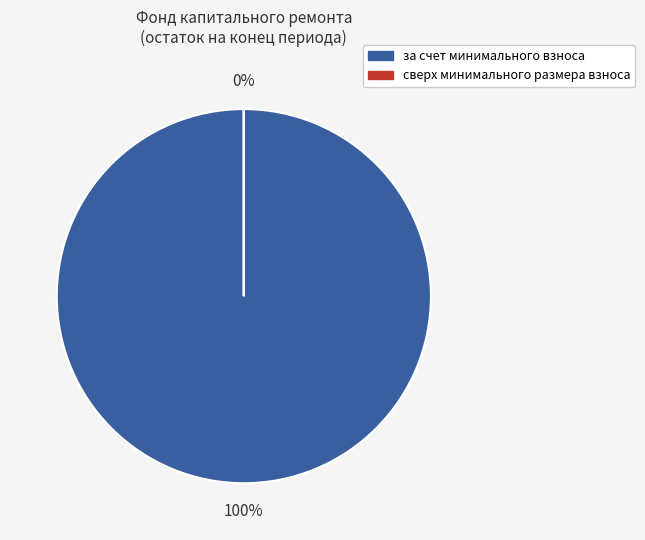

The за счет минимального взноса slice represents 100% of the pie. True or false?

True